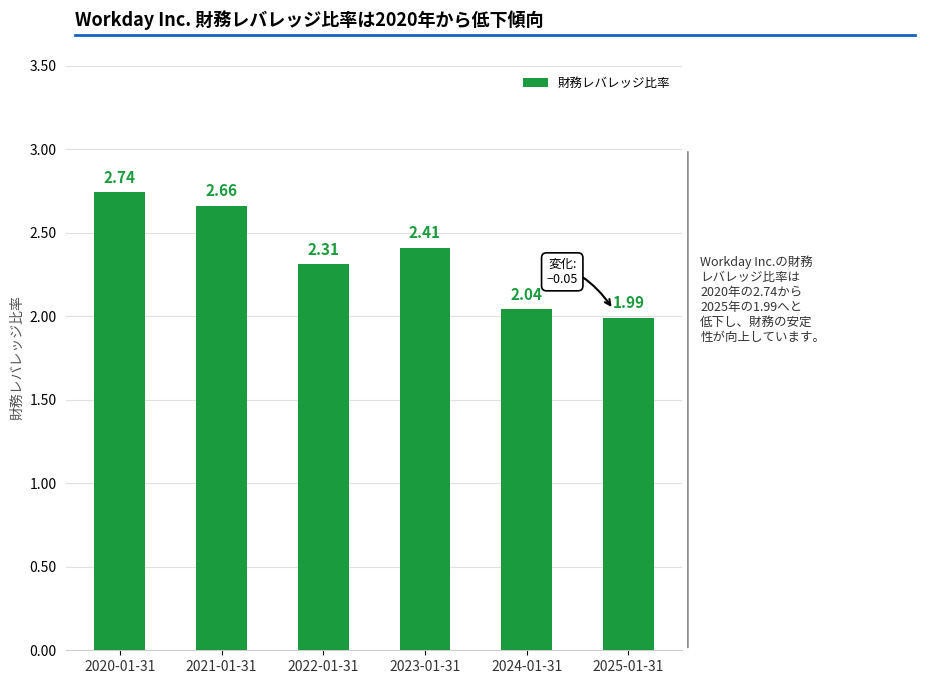

What is the label of the 3rd bar from the right?

2023-01-31